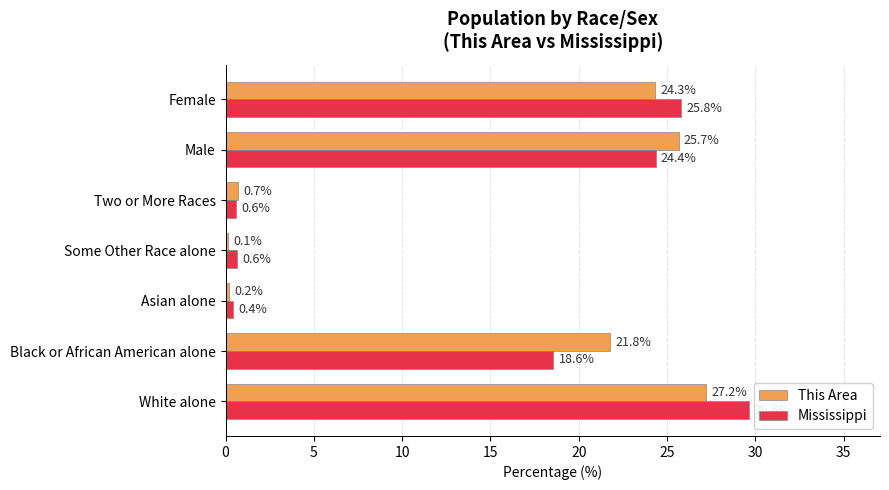

Which series has the largest range (max minus min)?

Mississippi